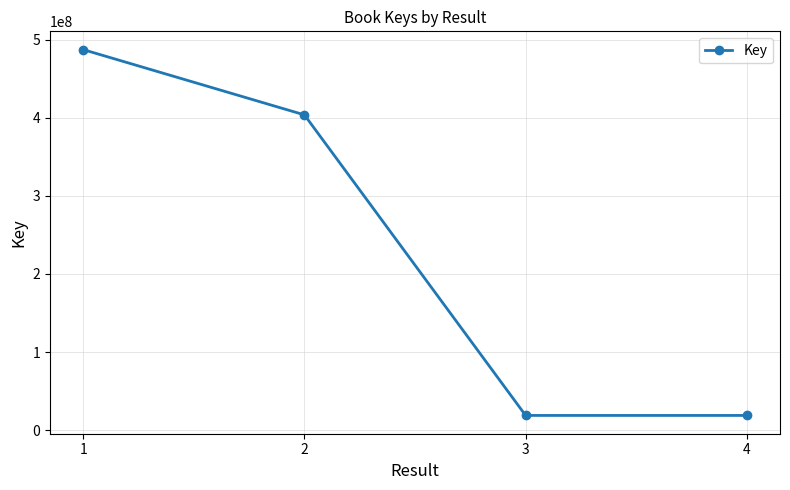

What is the value of the 4th point from the left?

18767953